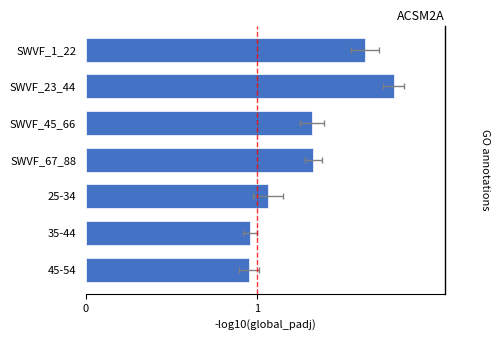

Read the value at SWVF_67_88.

1.3